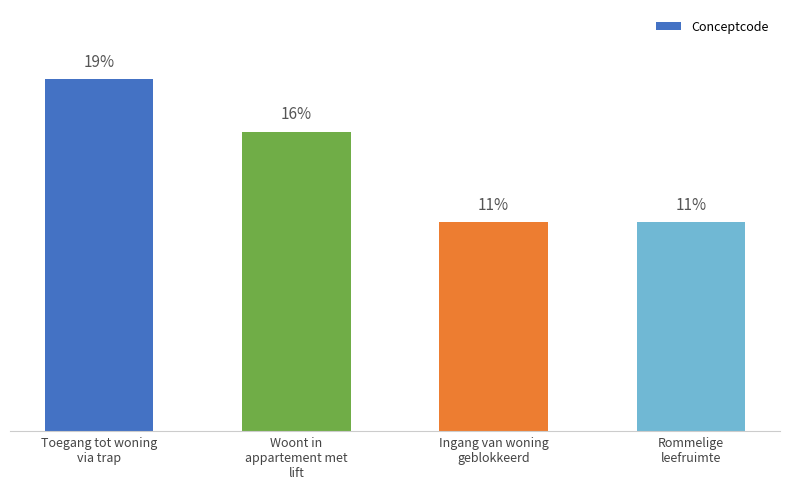

What is the label of the 2nd bar from the left?

Woont in
appartement met
lift